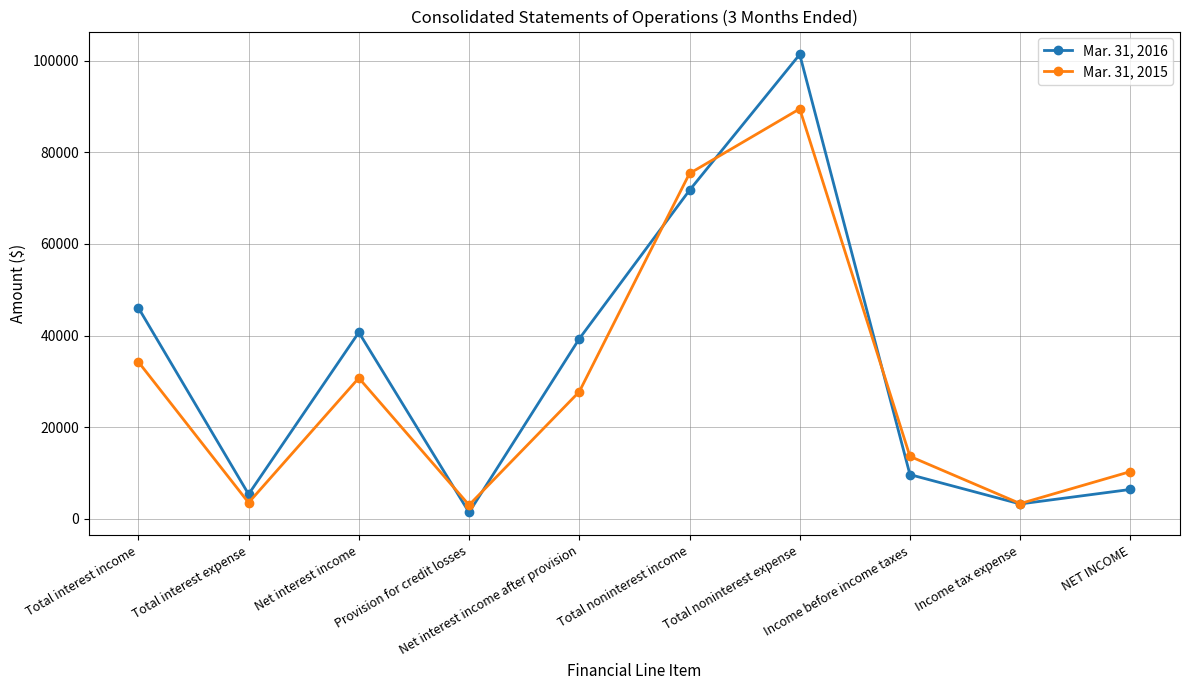

Is it true that Mar. 31, 2016 equals 13259 at Total interest income?

False